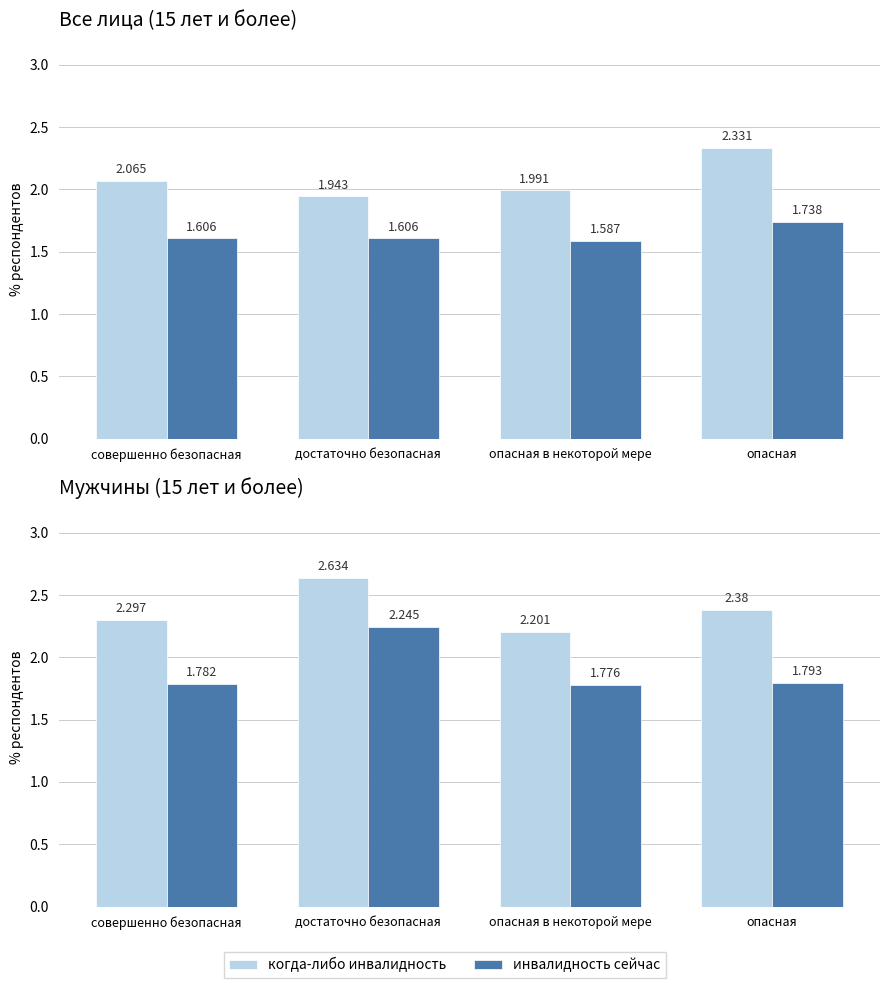

What is the total value across all series at опасная?

4.2